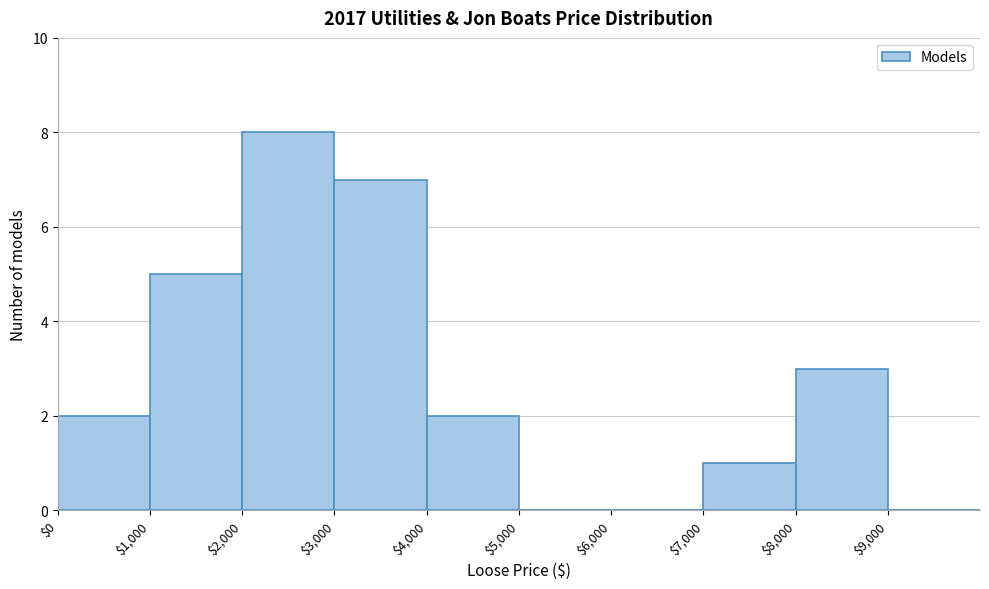

How tall is the bar that spans 3000 to 4000 on the x-axis? The values are not printed on the chart, so give them approximately, as read against the axis.

7